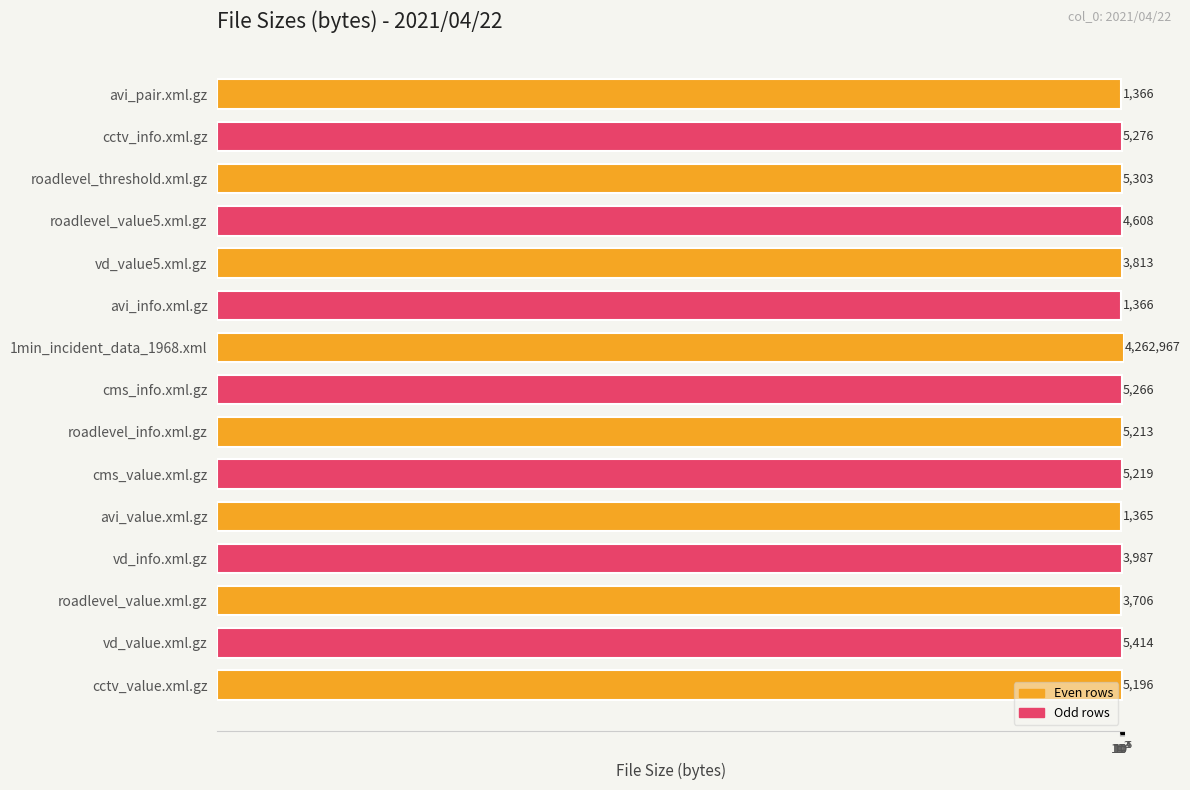

What is the average value?

288004